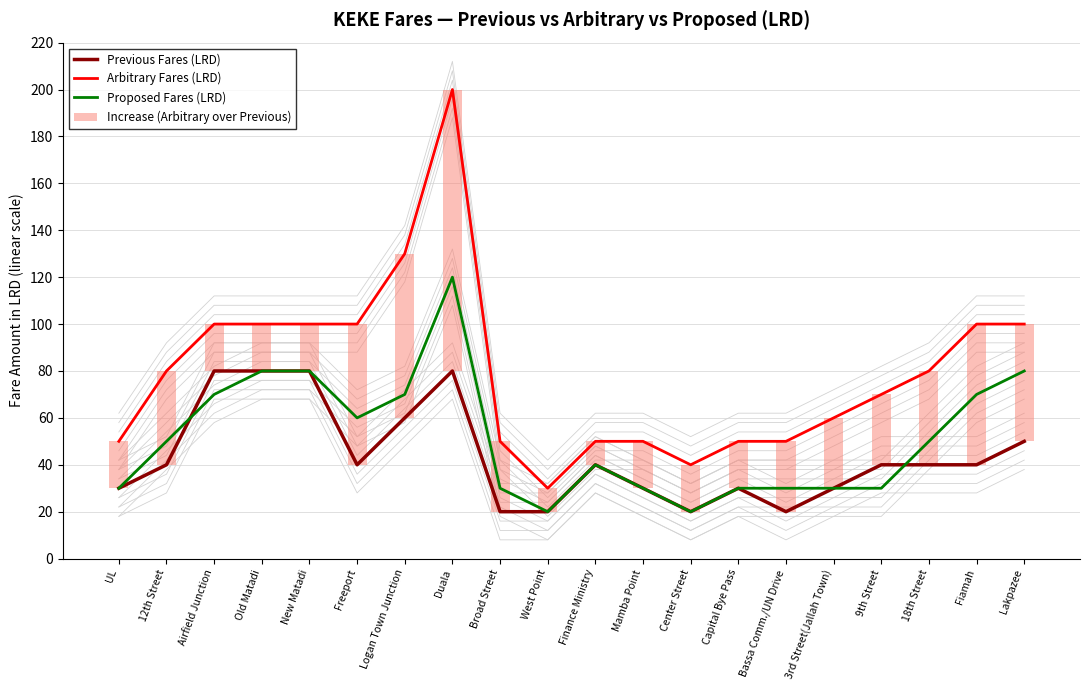

List the labels in order of Proposed Fares (LRD) value, largest first.

Duala, Old Matadi, New Matadi, Lakpazee, Airfield Junction, Logan Town Junction, Fiamah, Freeport, 12th Street, 18th Street, Finance Ministry, UL, Broad Street, Mamba Point, Capital Bye Pass, Bassa Comm./UN Drive, 3rd Street(Jallah Town), 9th Street, West Point, Center Street